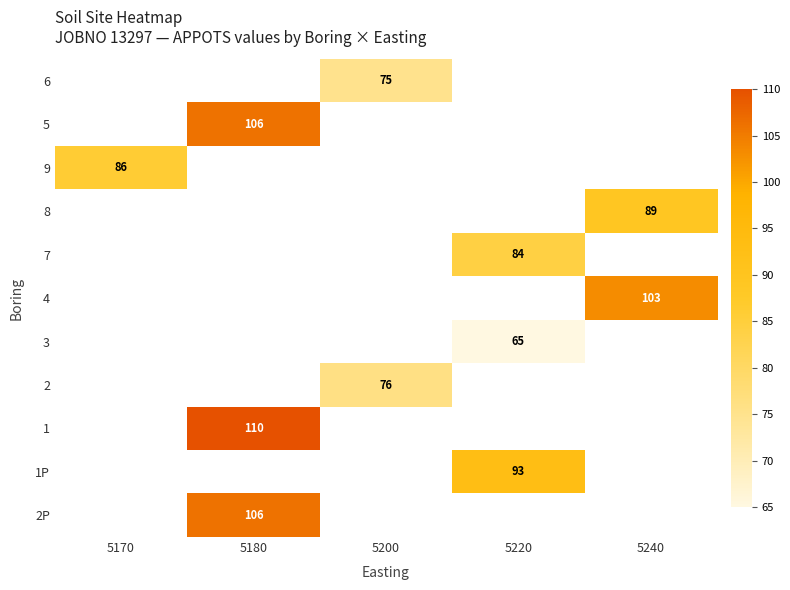

Count the number of data series in this chart.

11